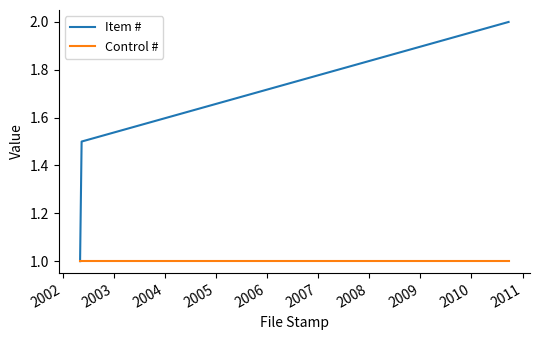

List the series in order of their peak value, lowest first.

Control #, Item #